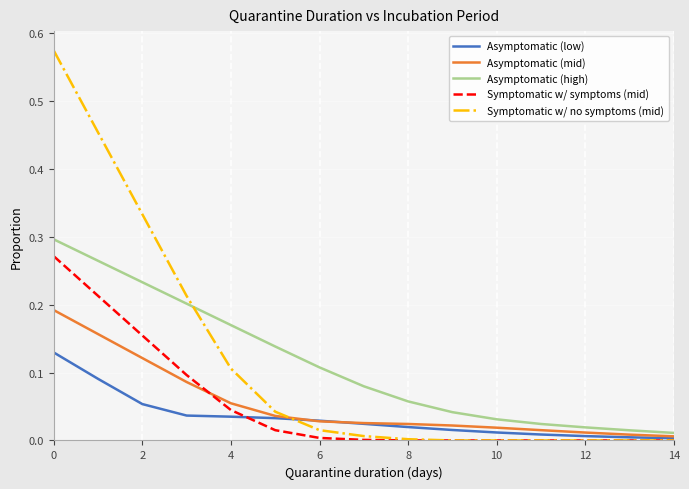

Which series has the widest spread of values?

Symptomatic w/ no symptoms (mid)